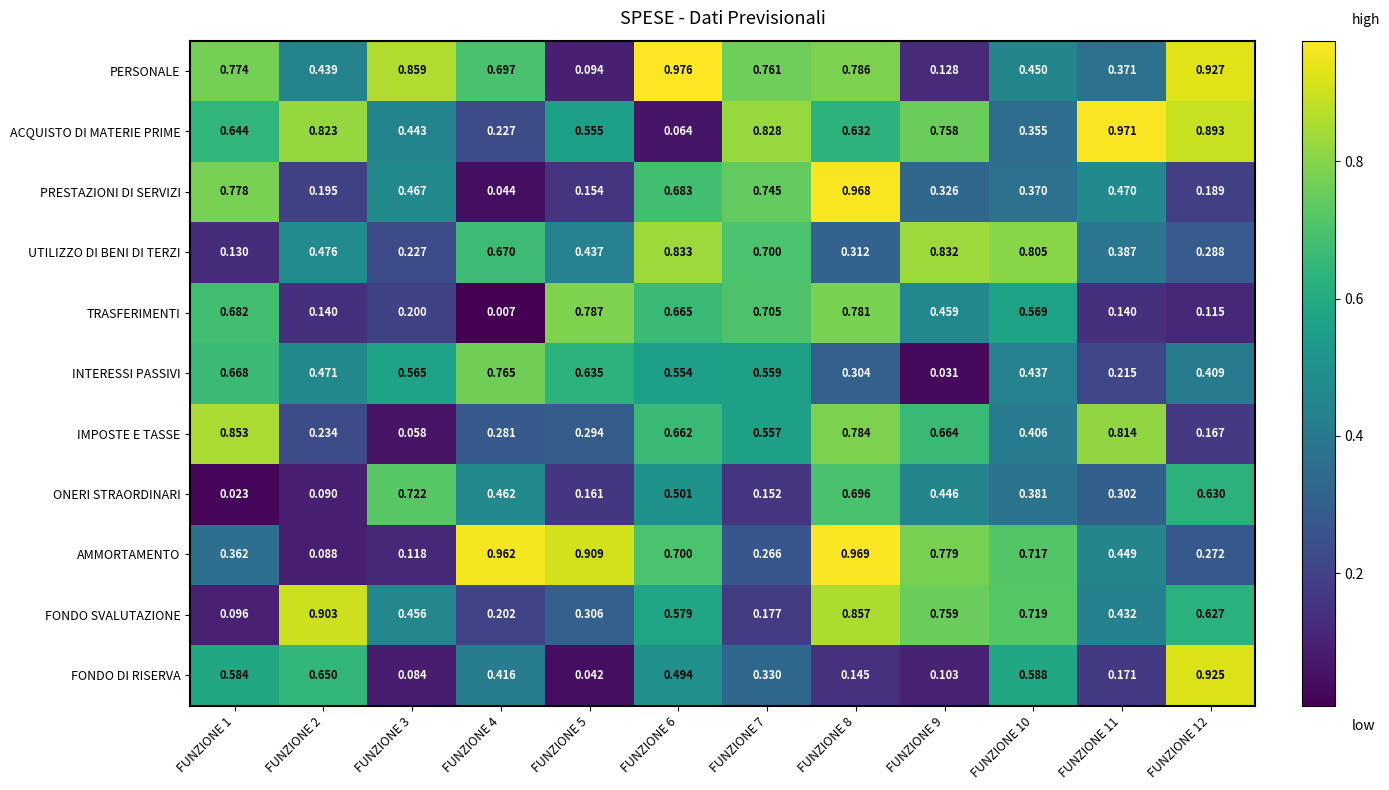

Which series has the largest total across all categories?

PERSONALE